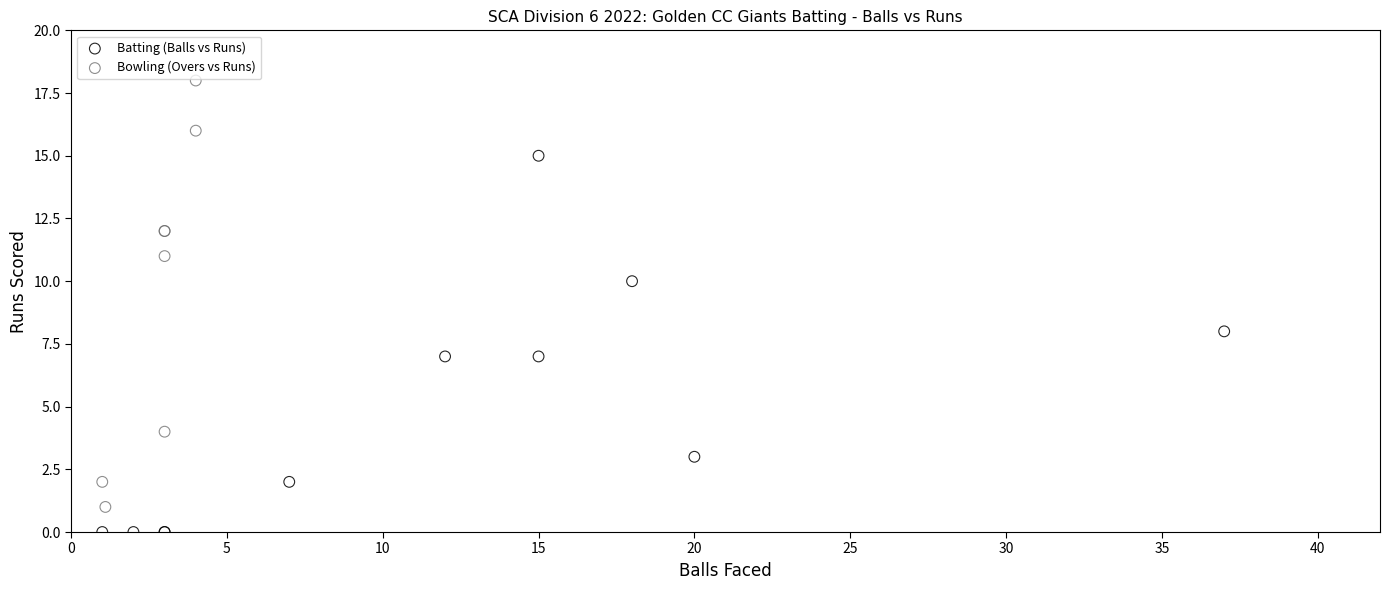

Which series contains the lowest Y value?

Batting (Balls vs Runs)